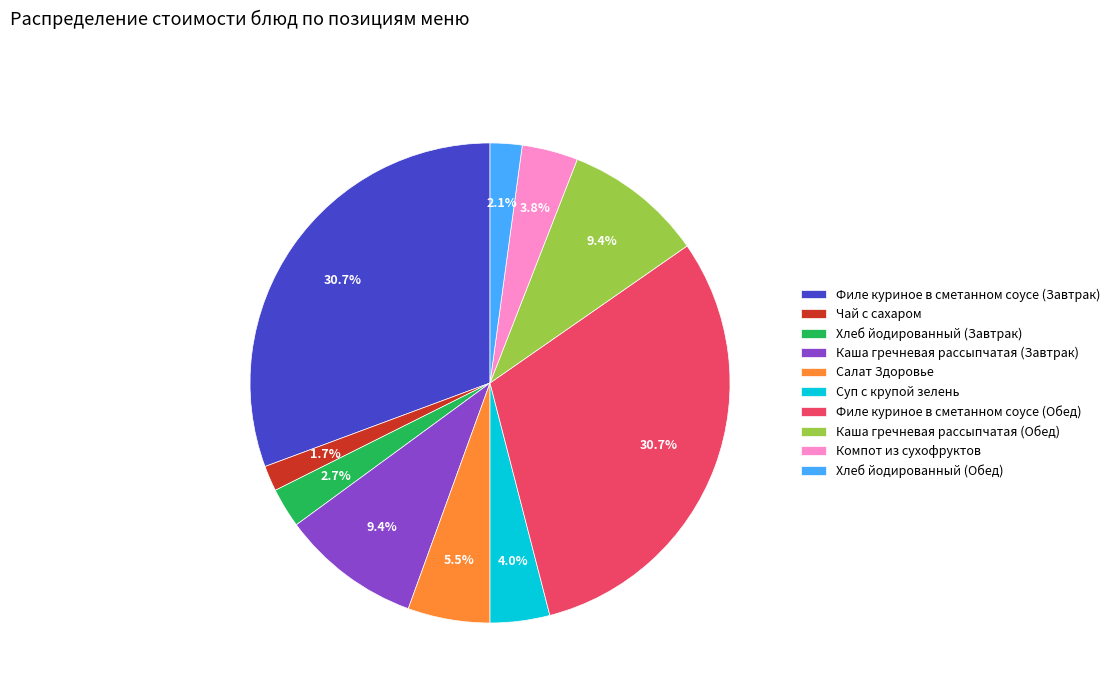

To the nearest percent, what is the difference between the Хлеб йодированный (Обед) and Каша гречневая рассыпчатая (Завтрак) slice percentages?

7%